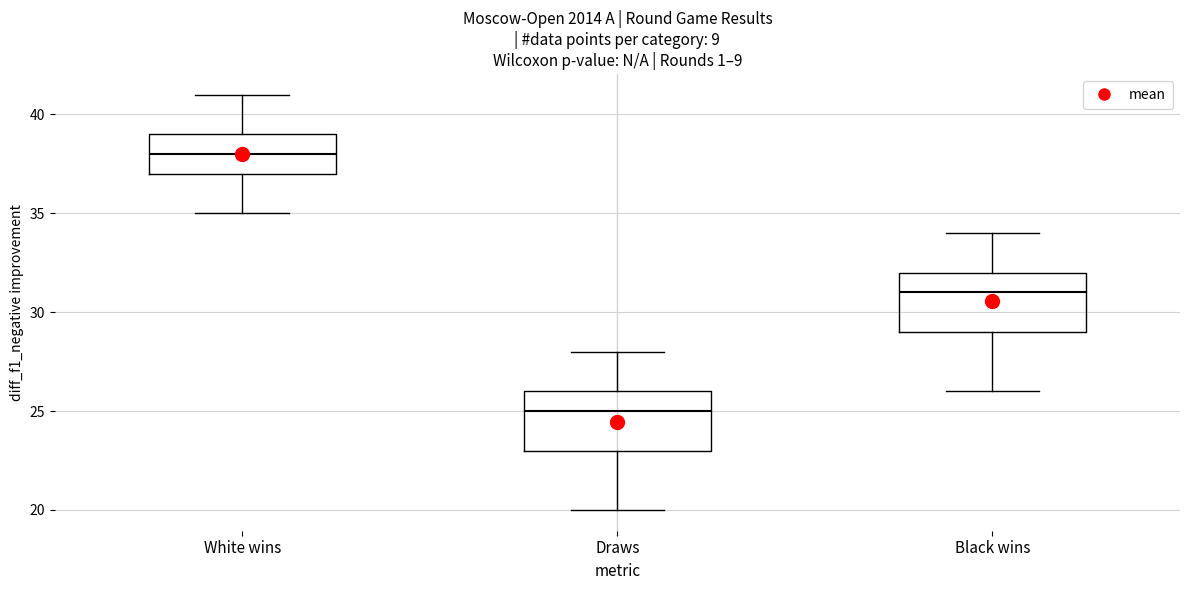

Which box's median line is the highest?

White wins